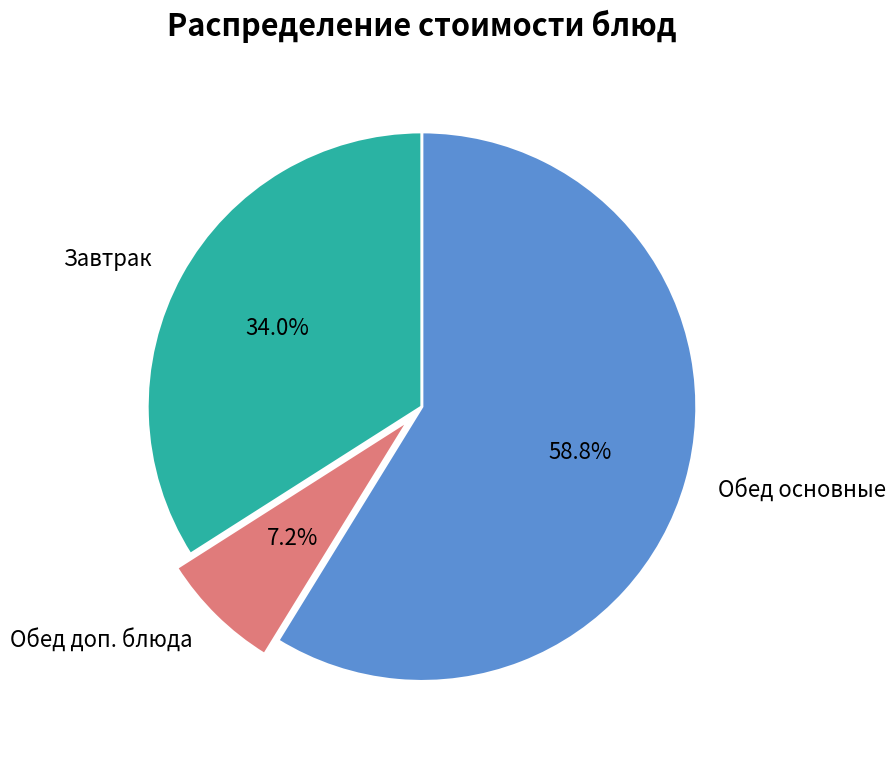

Does Завтрак account for over 50% of the chart?

No